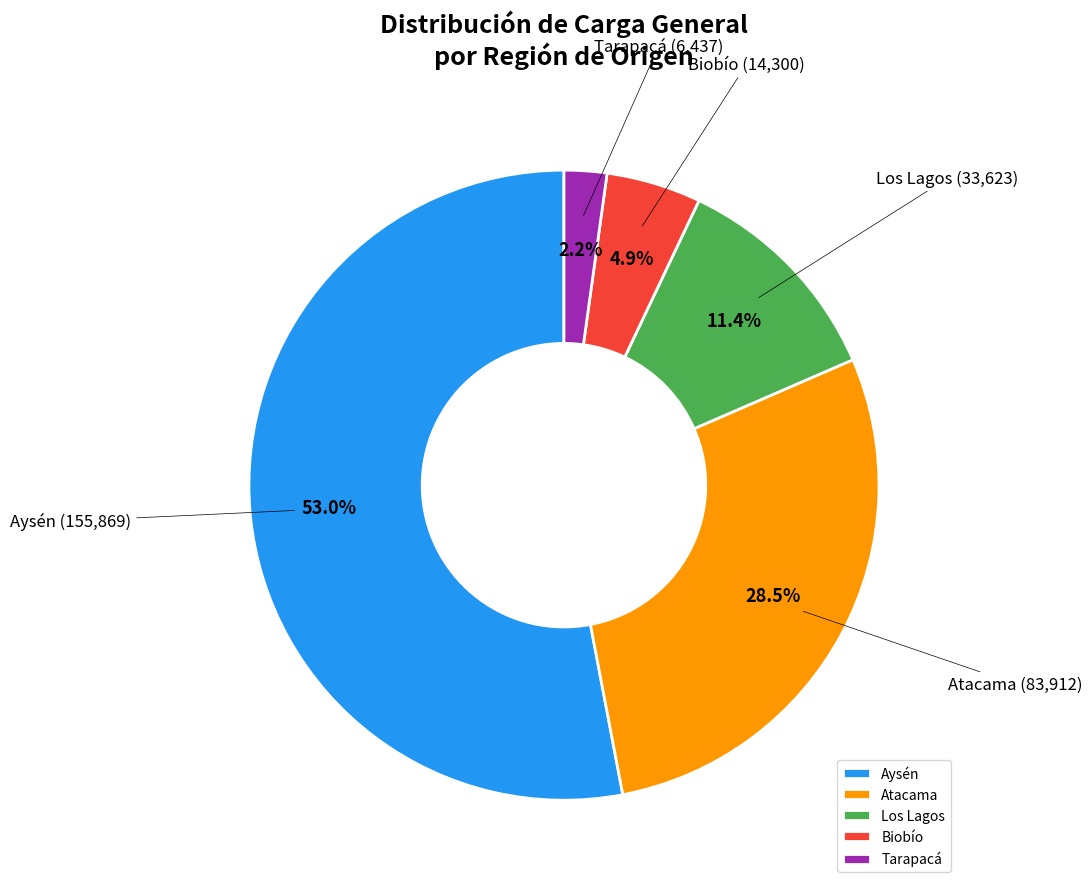

To the nearest percent, what is the difference between the largest and smallest slice percentages?

51%